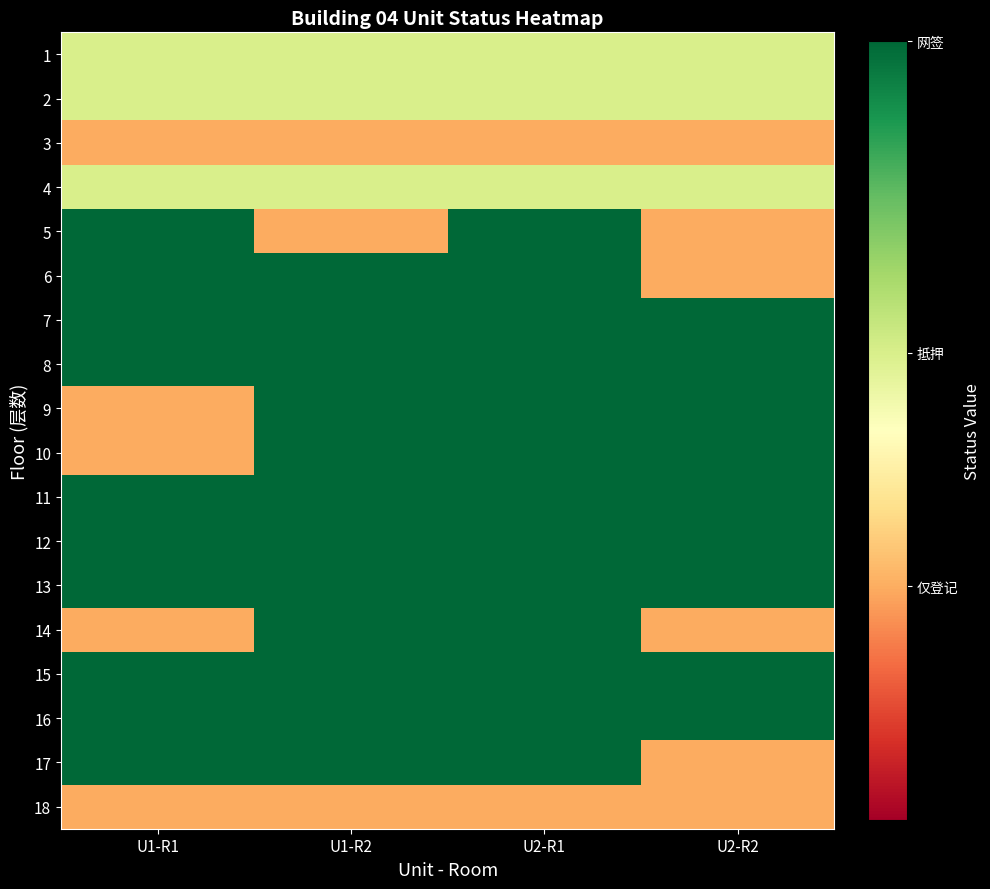

What is the greatest value displayed?

1.0